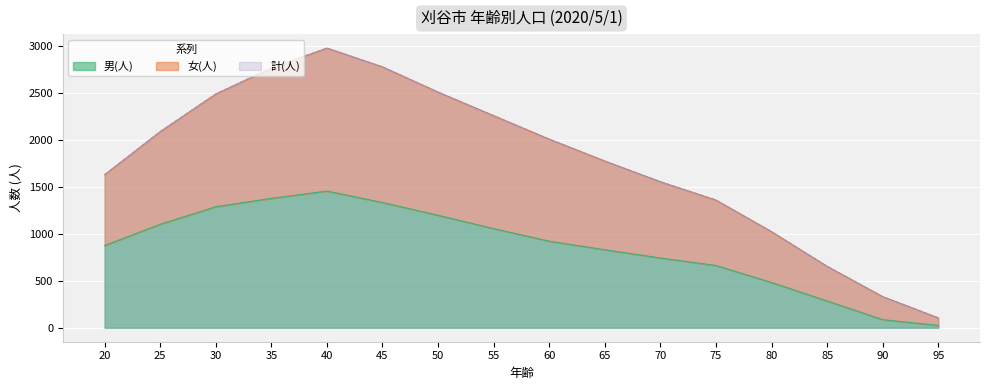

True or false: 男(人) and 女(人) intersect in this chart.

False